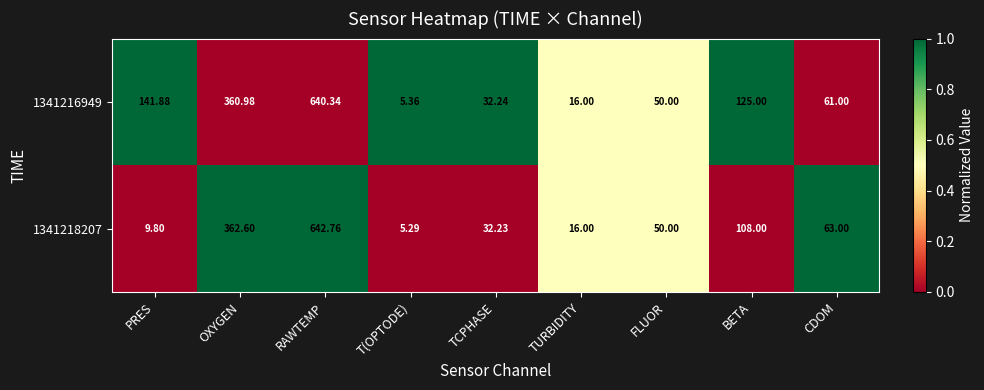

At which category is the sum across all series the highest?

RAWTEMP